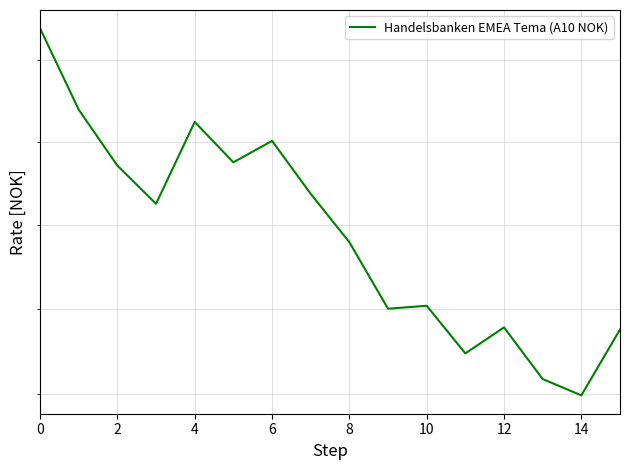

Reading right to left, transcribe all the data shown in this chart.

137.5	136.0	136.3	137.6	136.9	138.1	138.0	139.6	140.7	142.0	141.5	142.5	140.5	141.4	142.8	144.8